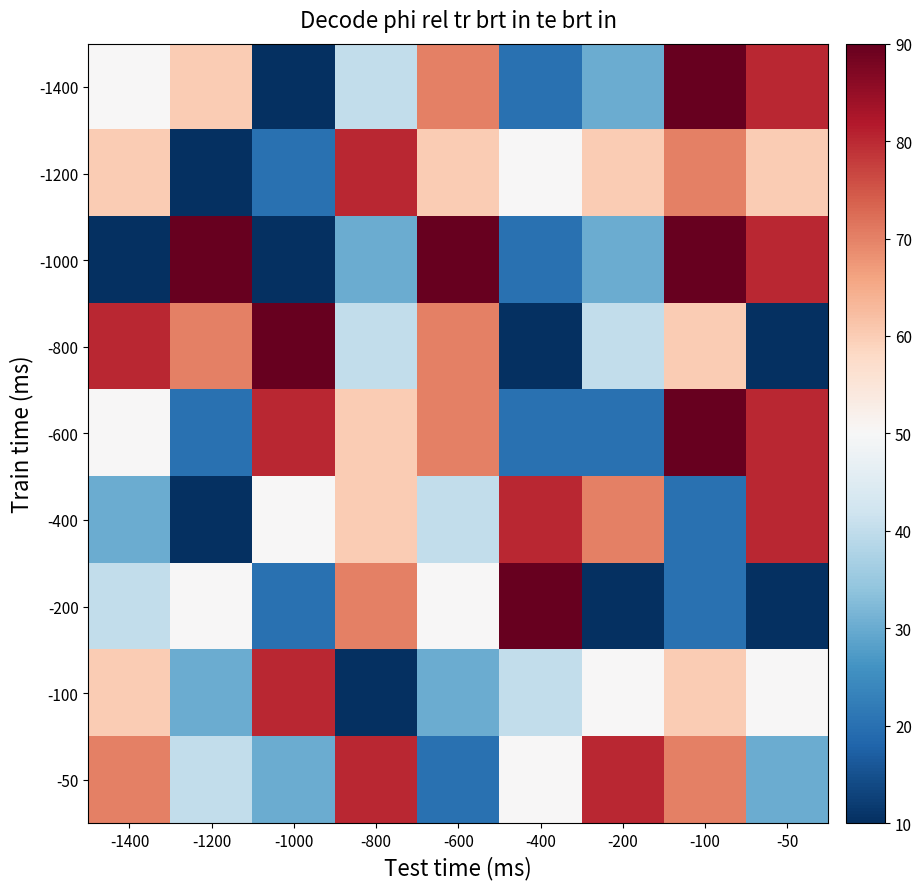

List the series in order of their peak value, lowest first.

-1200, -400, -100, -50, -1400, -1000, -800, -600, -200